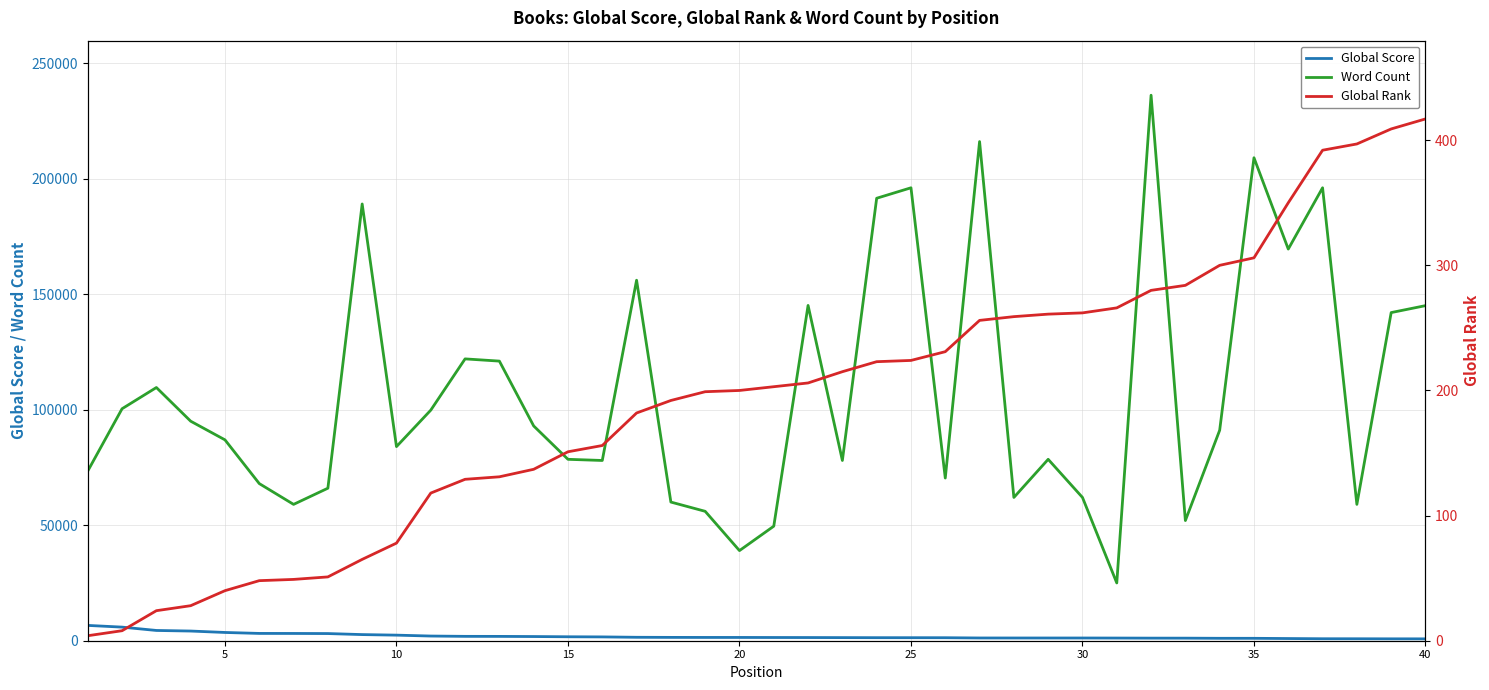

What is the average value of the Word Count series?

107704